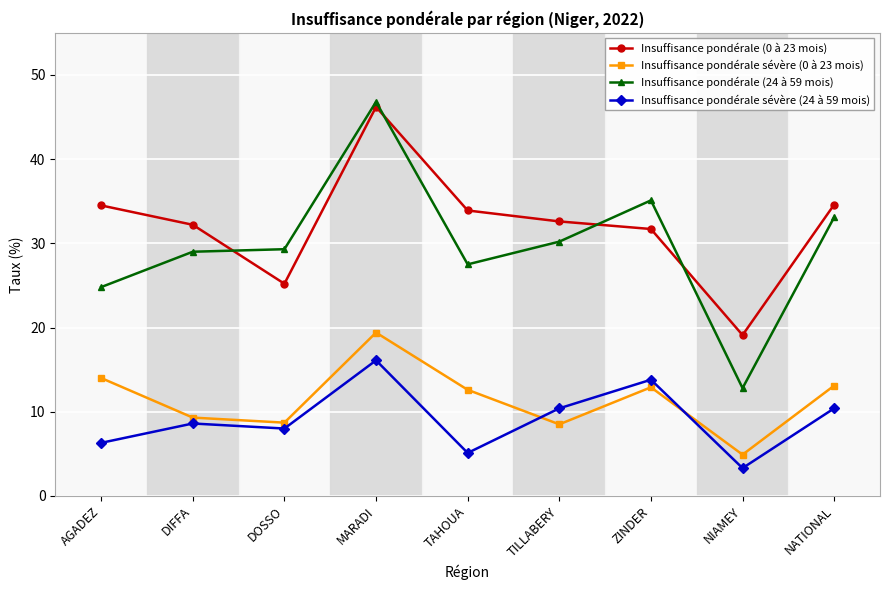

What is the difference between the maximum and second lowest values in the Insuffisance pondérale (24 à 59 mois) series?

22.0